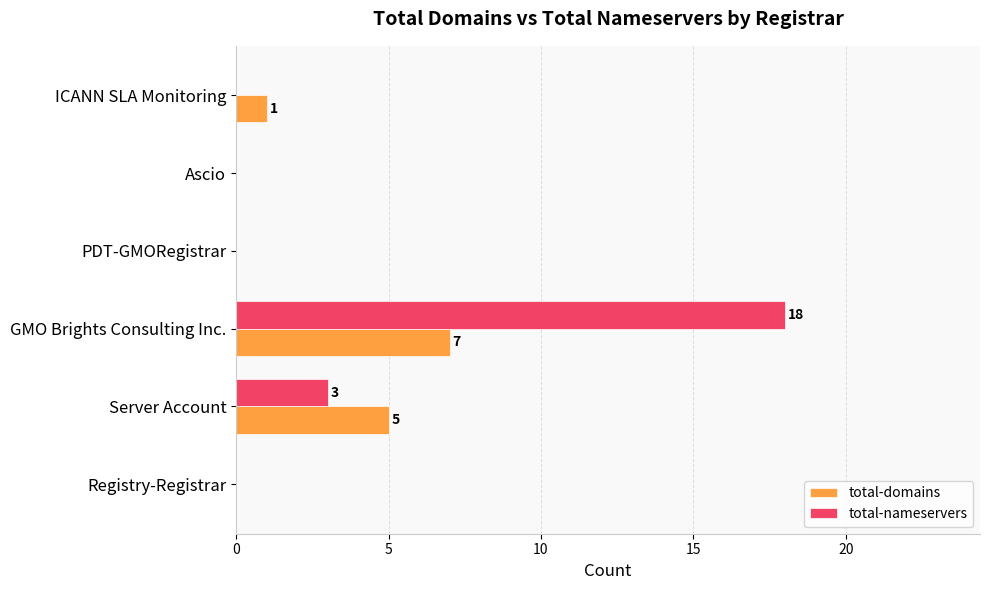

What is the sum of all total-nameservers values?

21